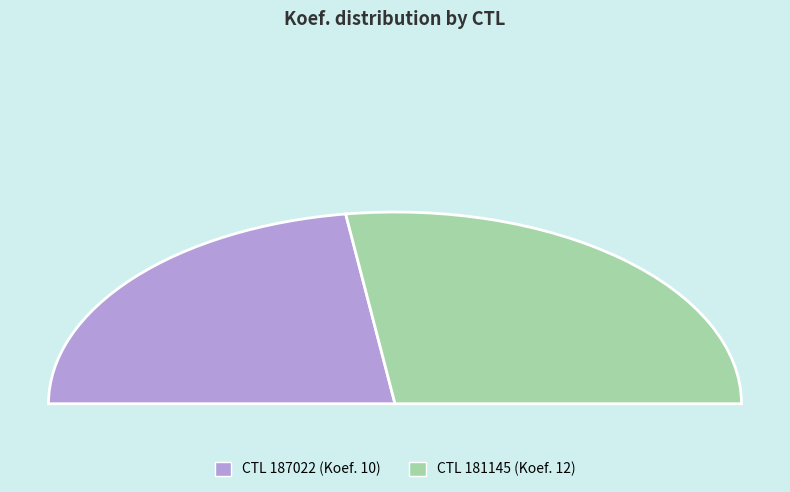

What percentage is the 187022 slice, to the nearest percent?

45%